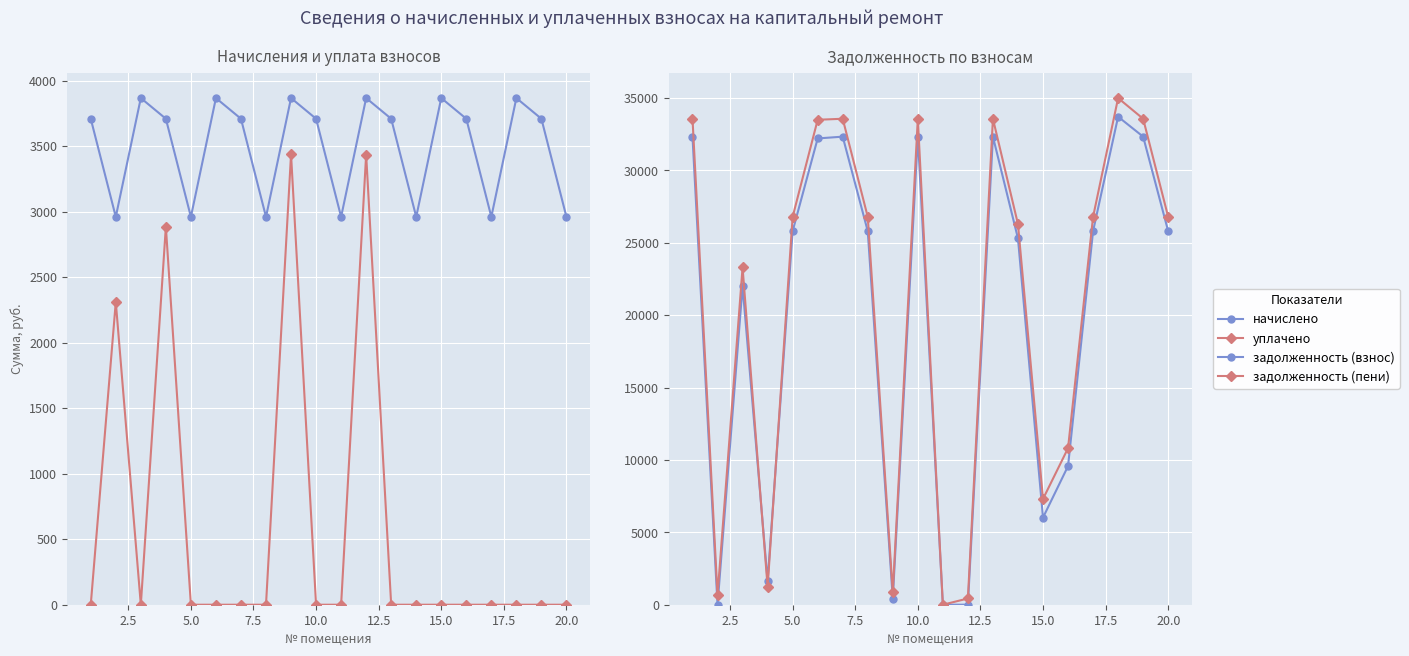

Which series ends up on top after the final intersection of задолженность (взнос) and уплачено?

задолженность (взнос)